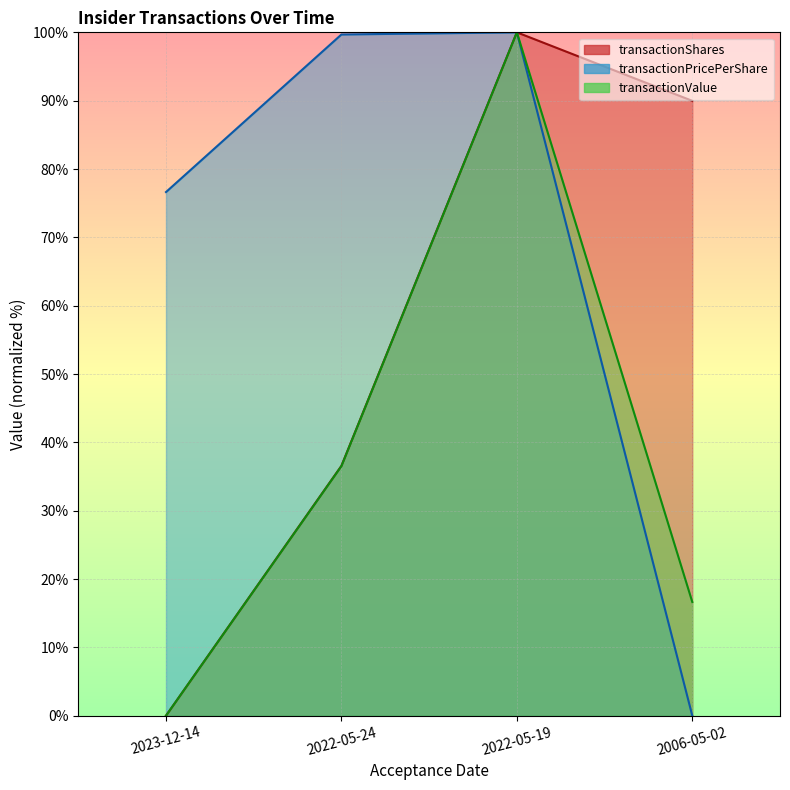

What is the difference between the transactionPricePerShare (line) values at 2006-05-02 and 2022-05-24?

99.7